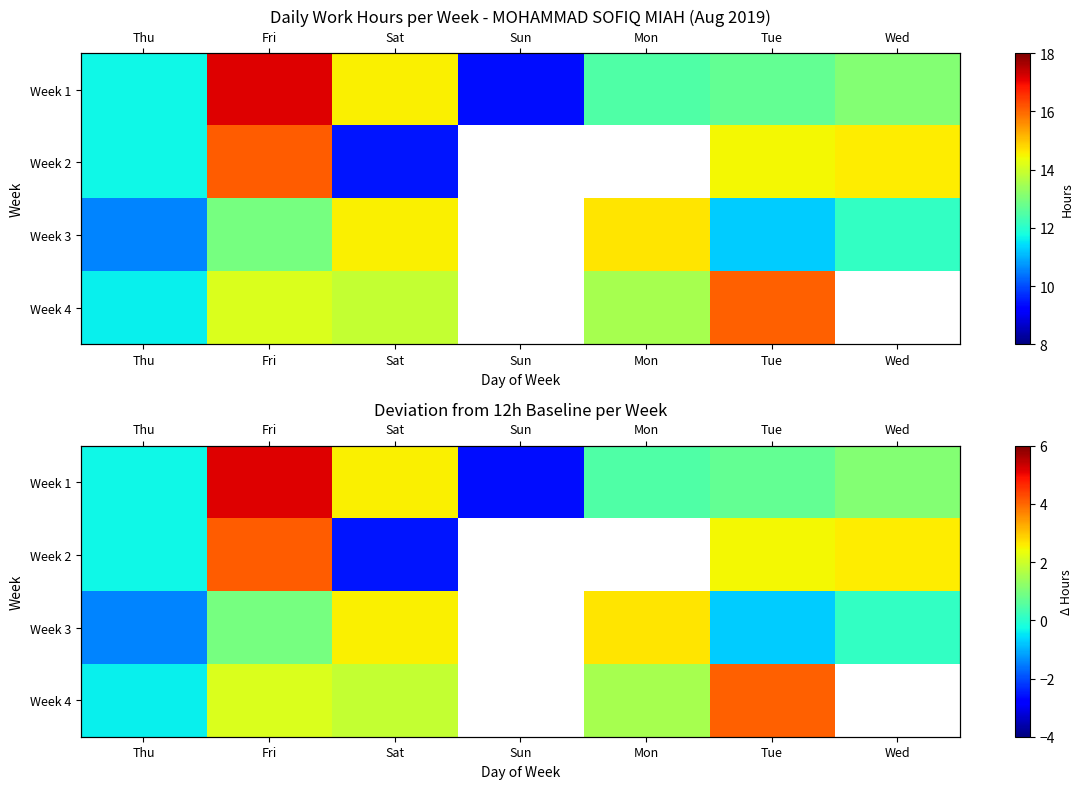

What is the total value across all series at Sat?

4.4